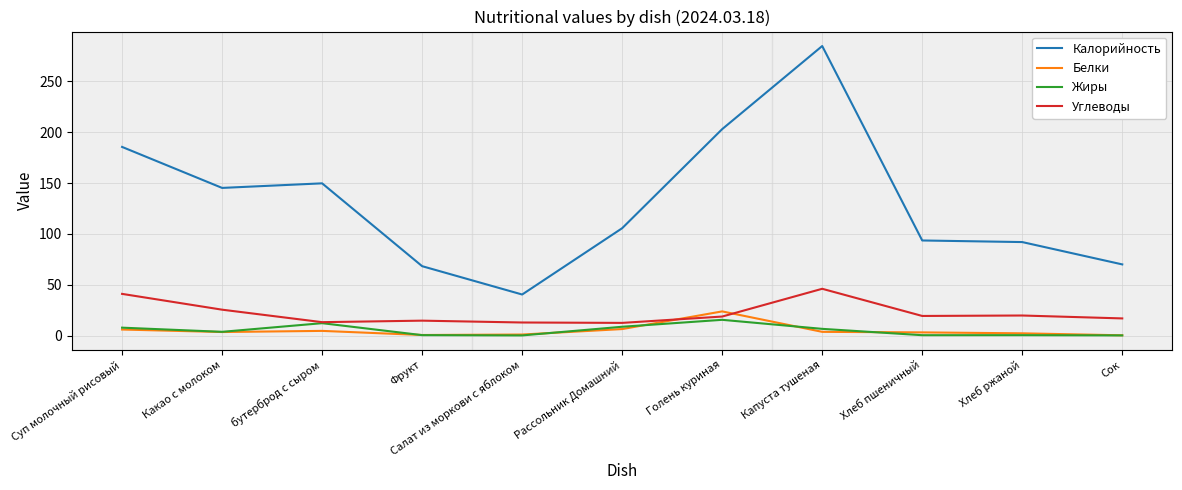

The Углеводы series shows 16.9 at Сок. True or false?

True